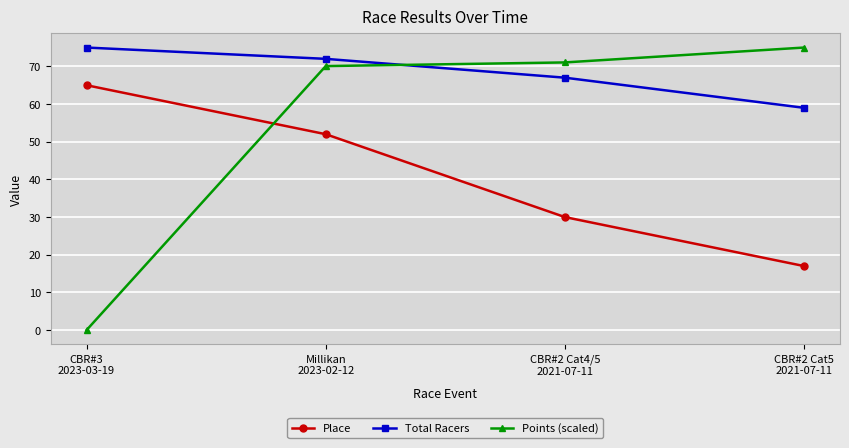

Count the number of data series in this chart.

3